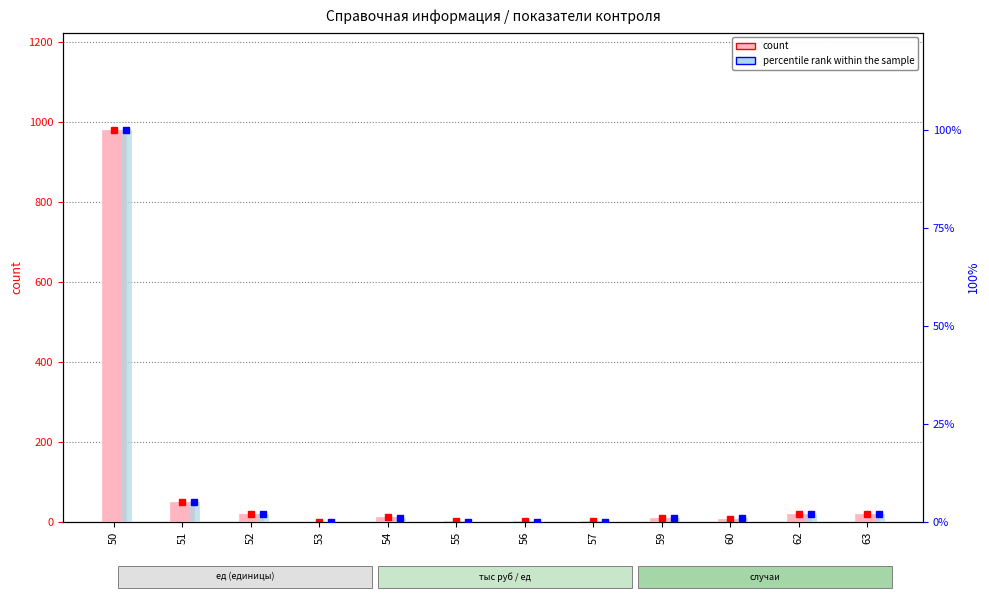

Reading left to right, transcribe all the data shown in this chart.

count: 978	50	19	0	11	2	3	3	9	8	20	20
percentile rank within the sample: 100	5	2	0	1	0	0	0	1	1	2	2